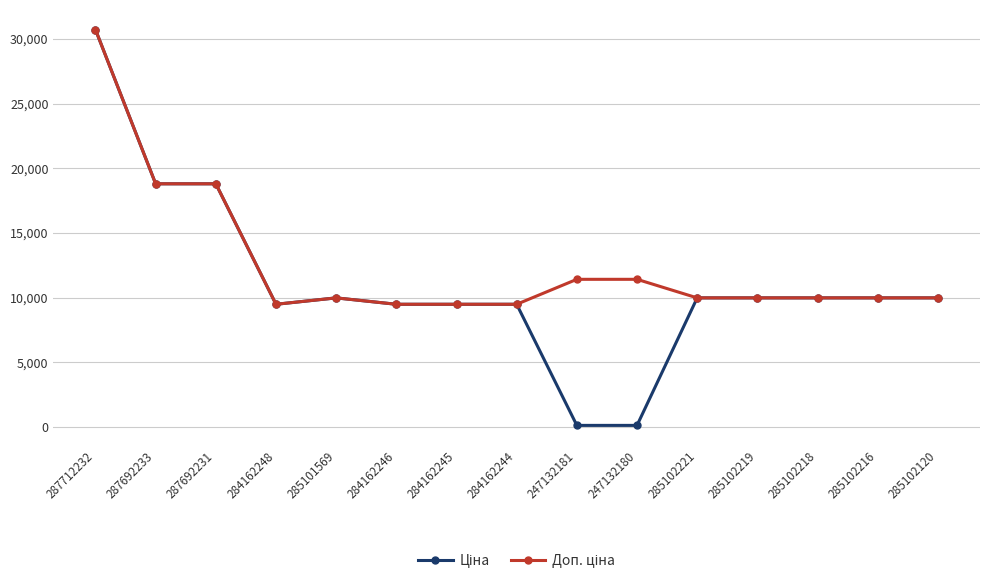

Which label corresponds to the largest value in the chart?

287712232